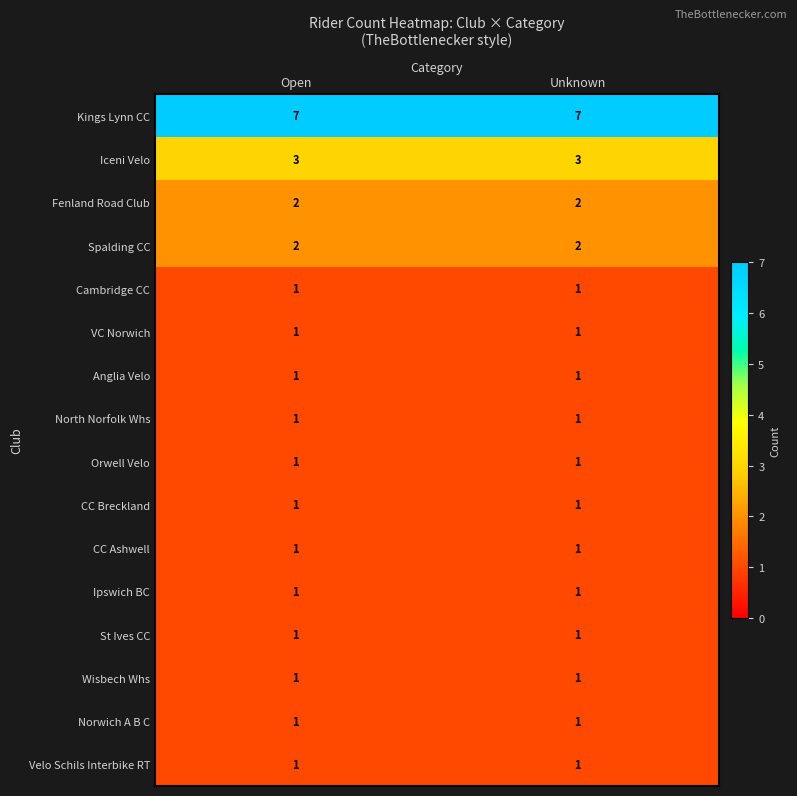

What is the maximum value shown in the chart?

7